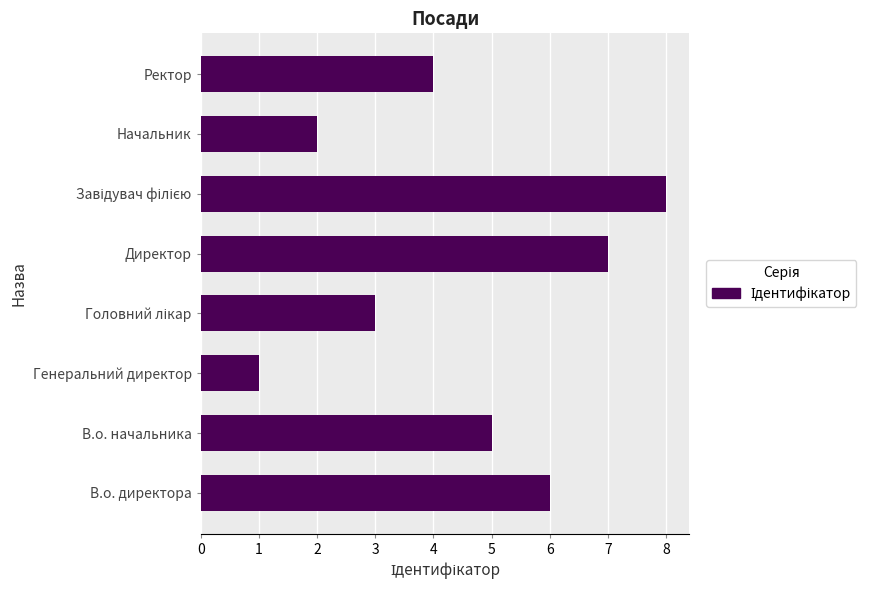

How many values are below 5?

4